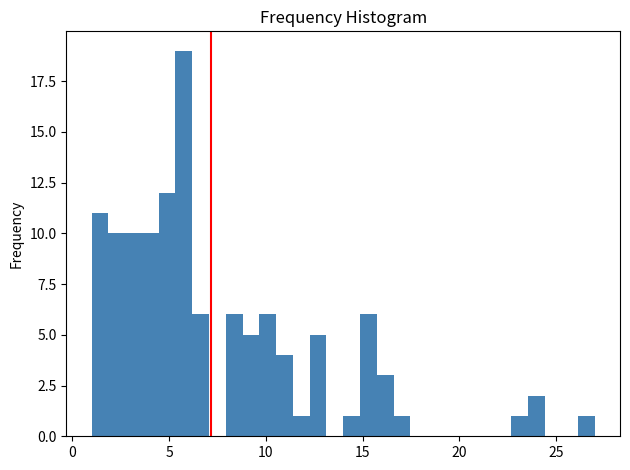

Read against the x-axis, roughly where is the centre of the tallest bar?

6.0